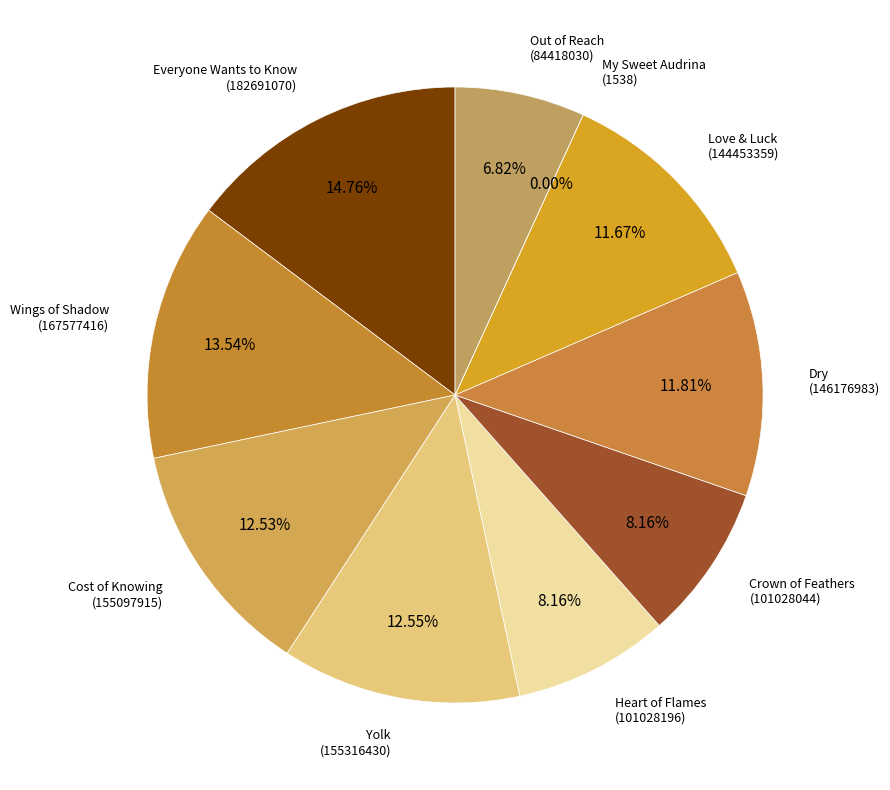

To the nearest percent, what portion does Yolk represent?

13%